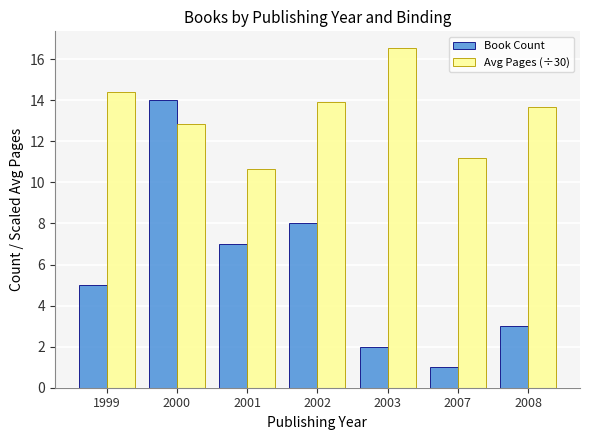

What is the approximate value of Avg Pages (÷30) at 2003?

16.5